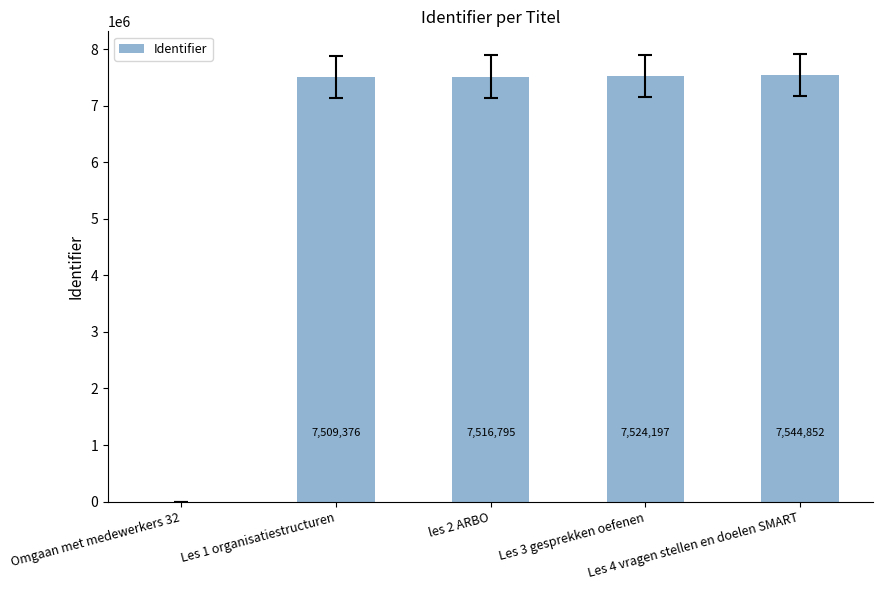

How many categories are shown in the chart?

5